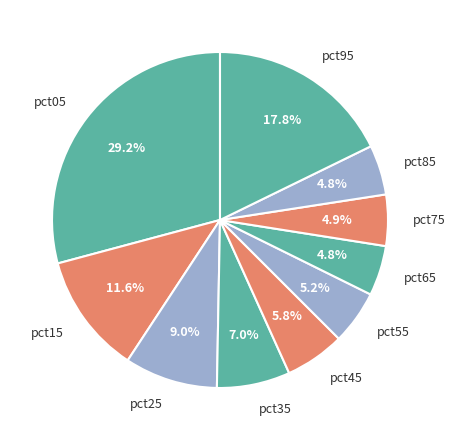

Does any single category account for the majority?

No